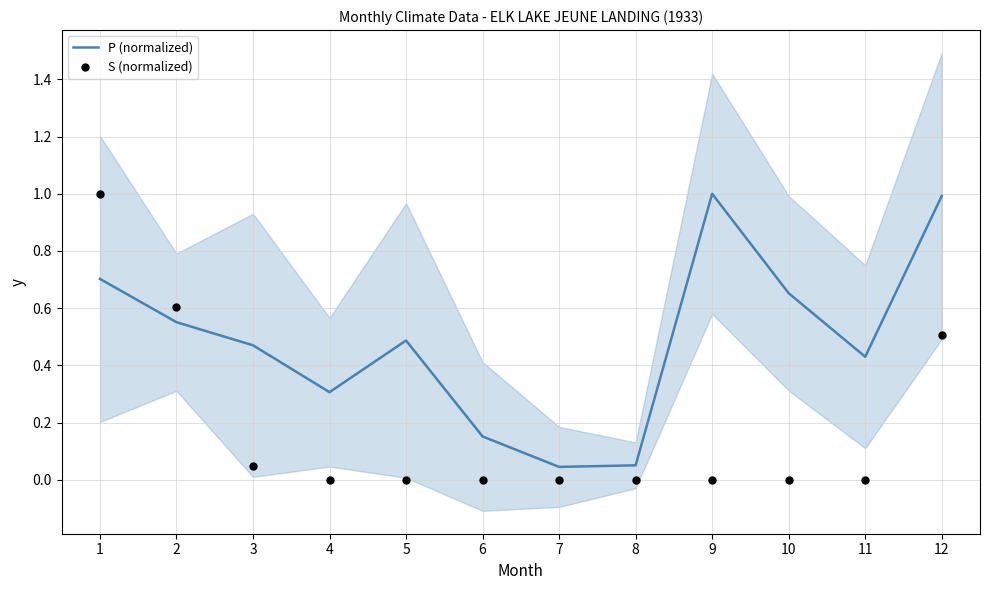

At how many categories does at least one series exceed 0?

12